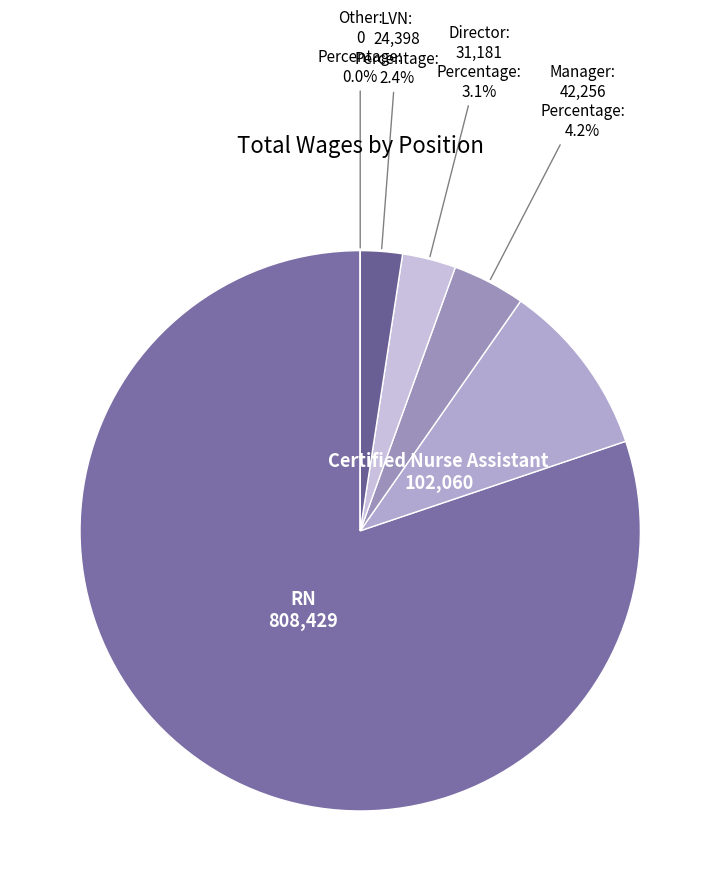

Does Manager account for over 50% of the chart?

No